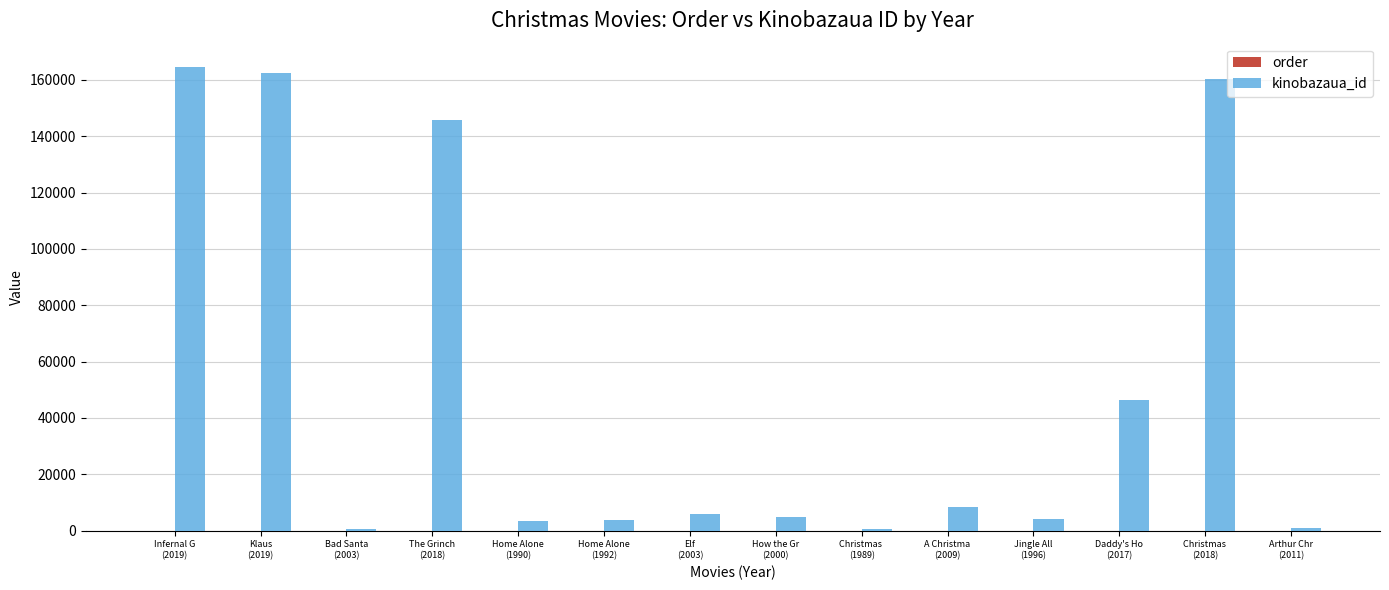

What is the greatest value displayed?

164657